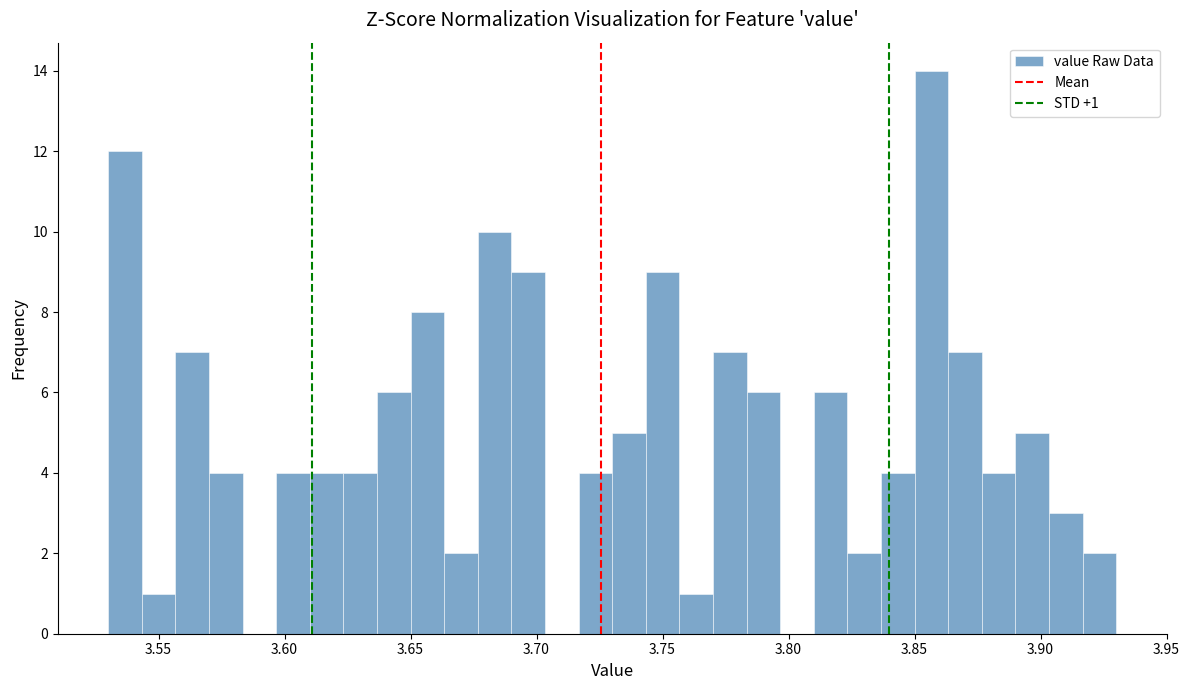

Read against the x-axis, roughly where is the centre of the tallest bar?

3.855